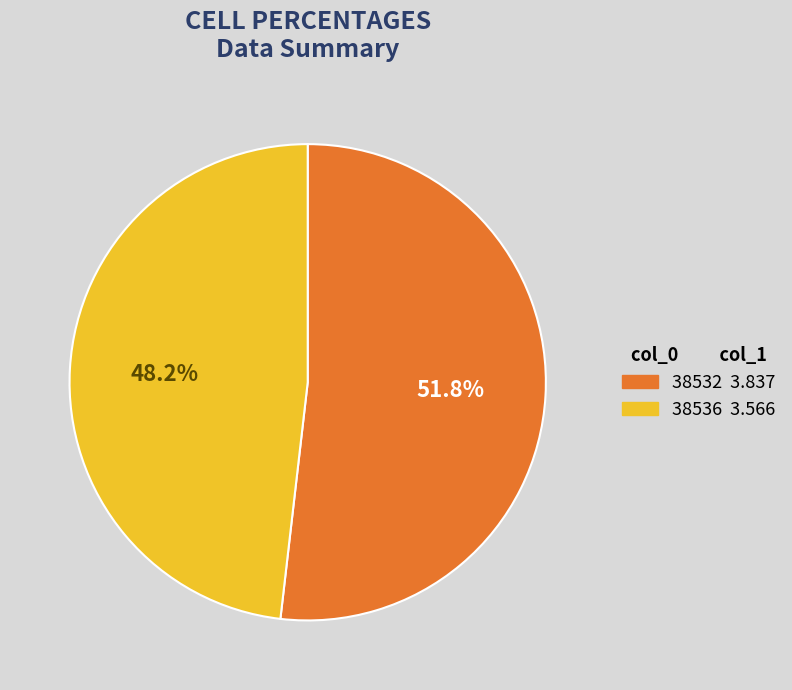

To the nearest percent, what is the combined percentage of 38532 and 38536?

100%